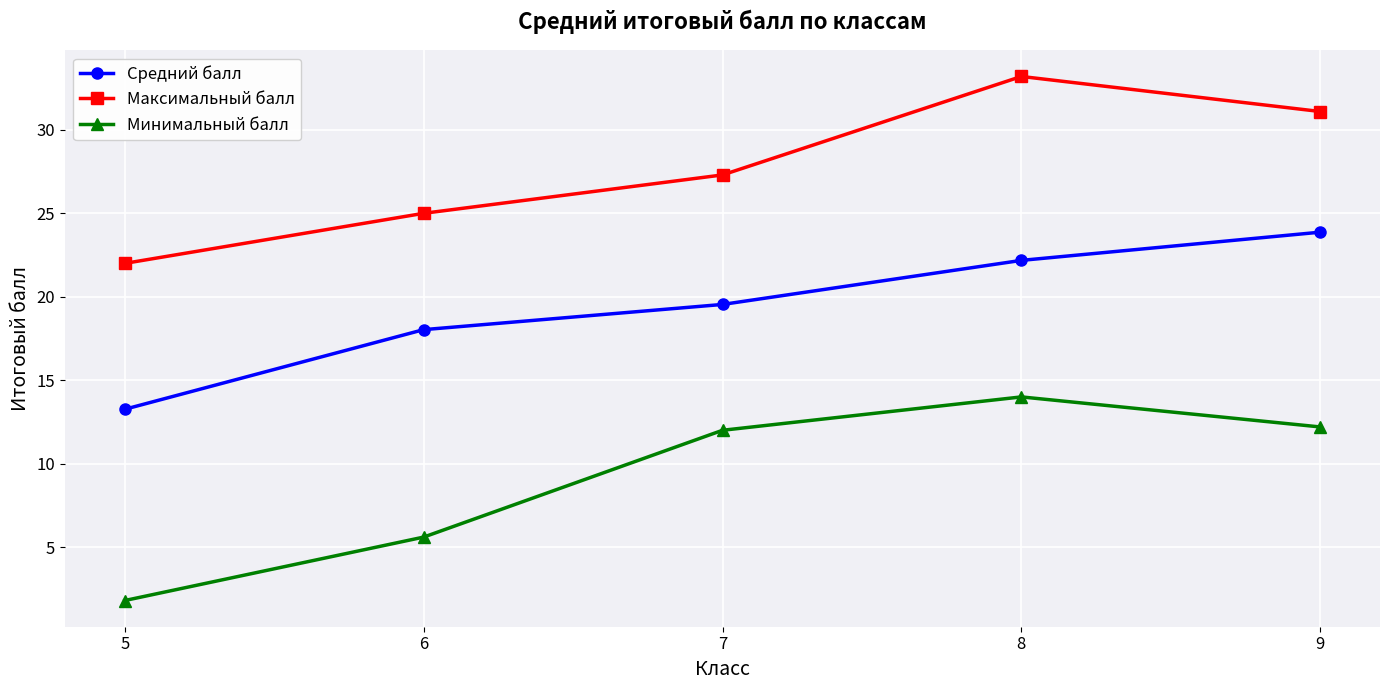

What is the difference between the Средний балл values at 9 and 8?

1.7